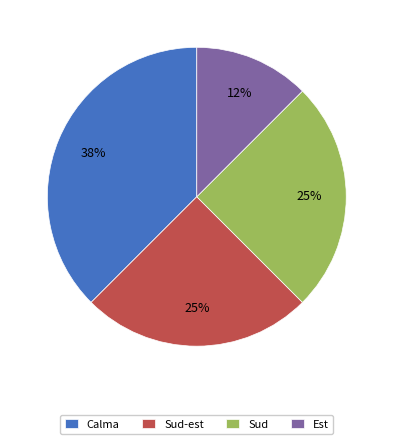

Approximately how many times larger is the value at Est compared to Calma?

0.3